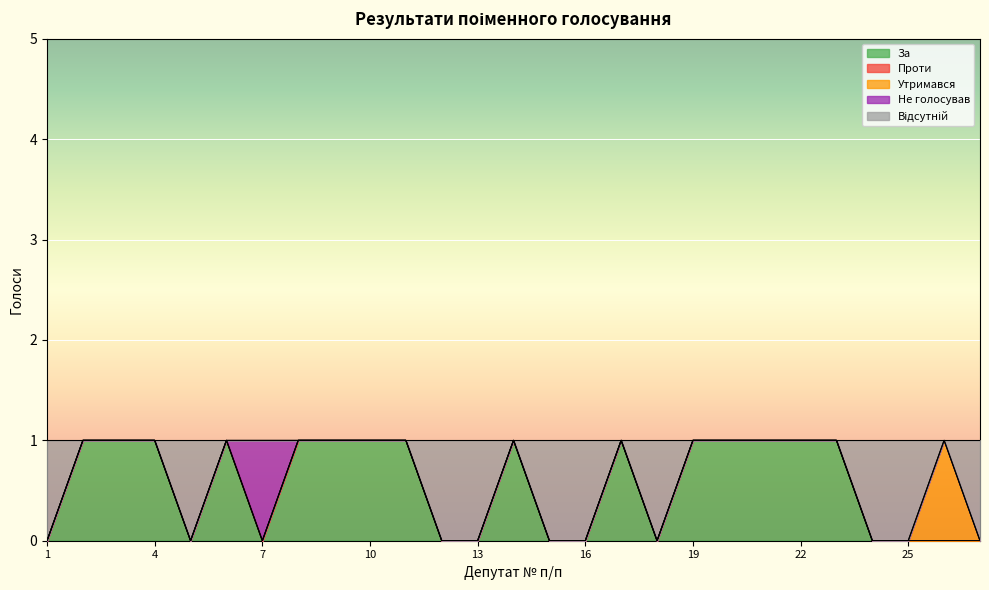

At how many categories does at least one series exceed 0?

27